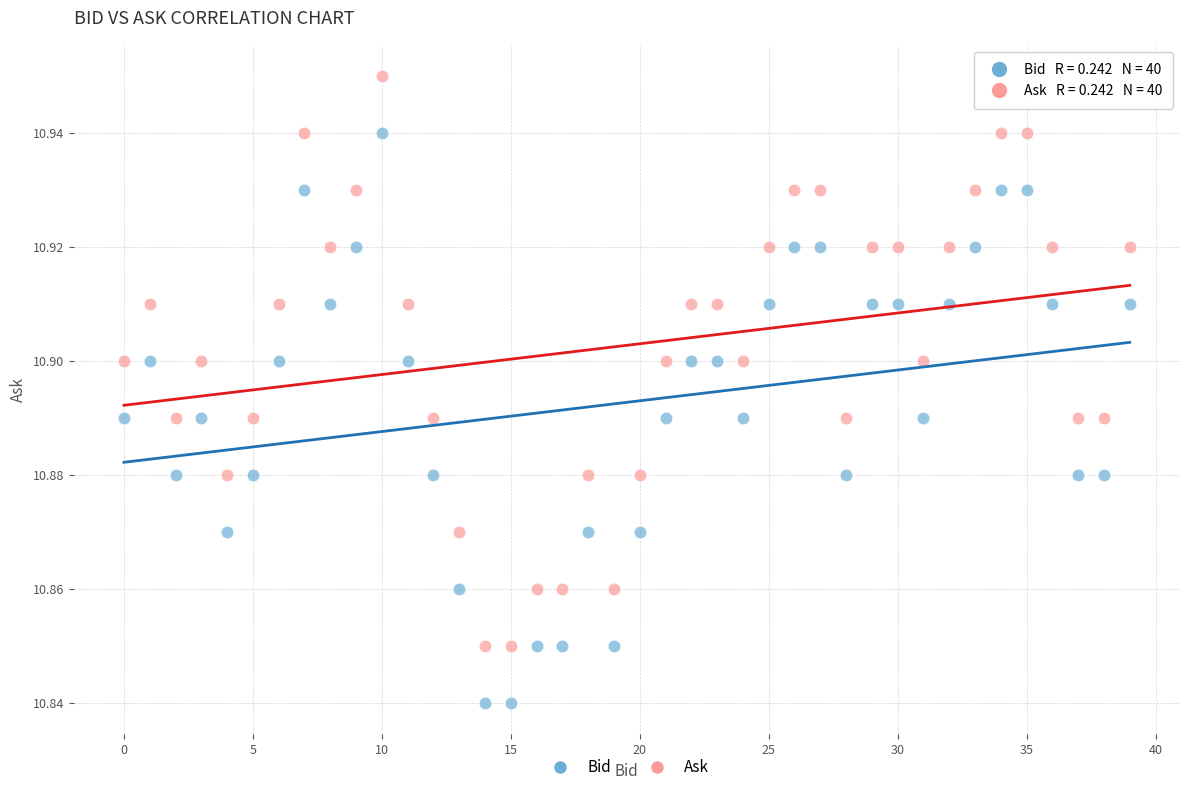

Which series reaches the maximum Y coordinate?

Ask